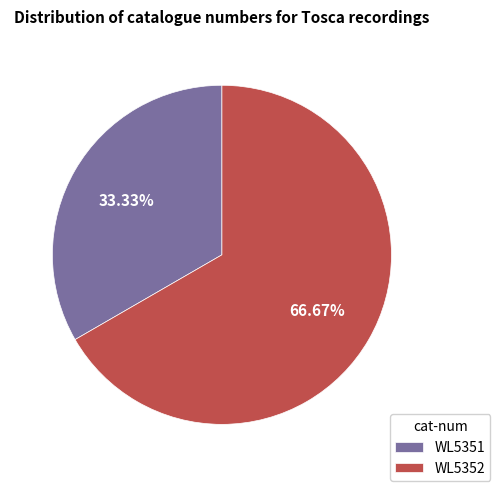

Rank the categories by value from highest to lowest.

WL5352, WL5351